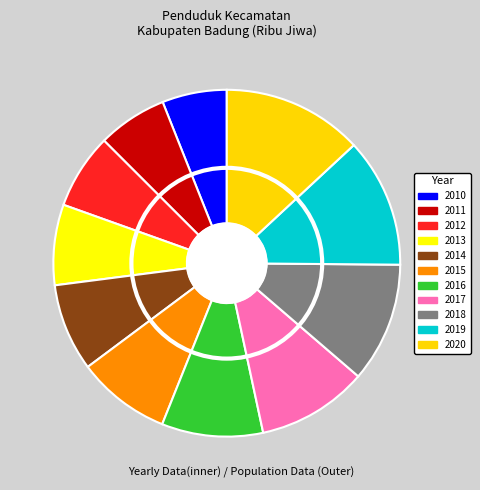

Do 2018 and 2012 together represent more than half of the pie?

No